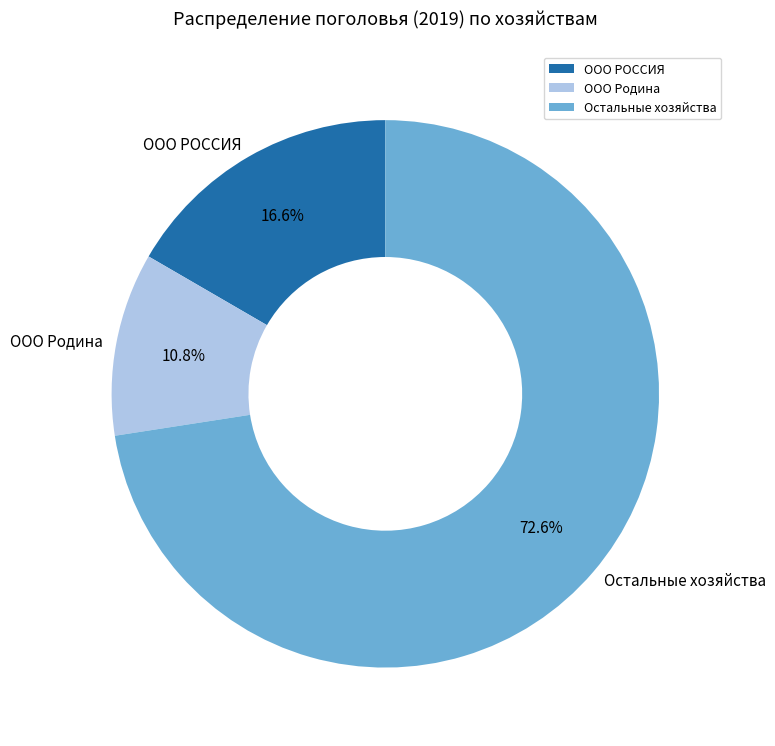

Approximately how many times larger is the value at ООО РОССИЯ compared to ООО Родина?

1.5